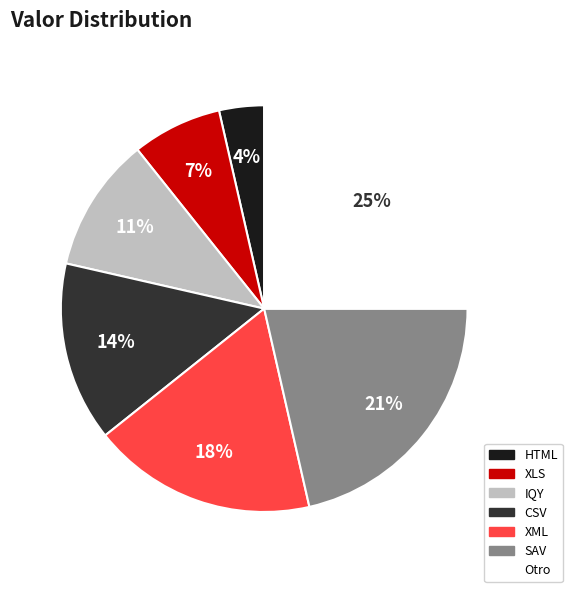

The SAV slice represents 11% of the pie. True or false?

False